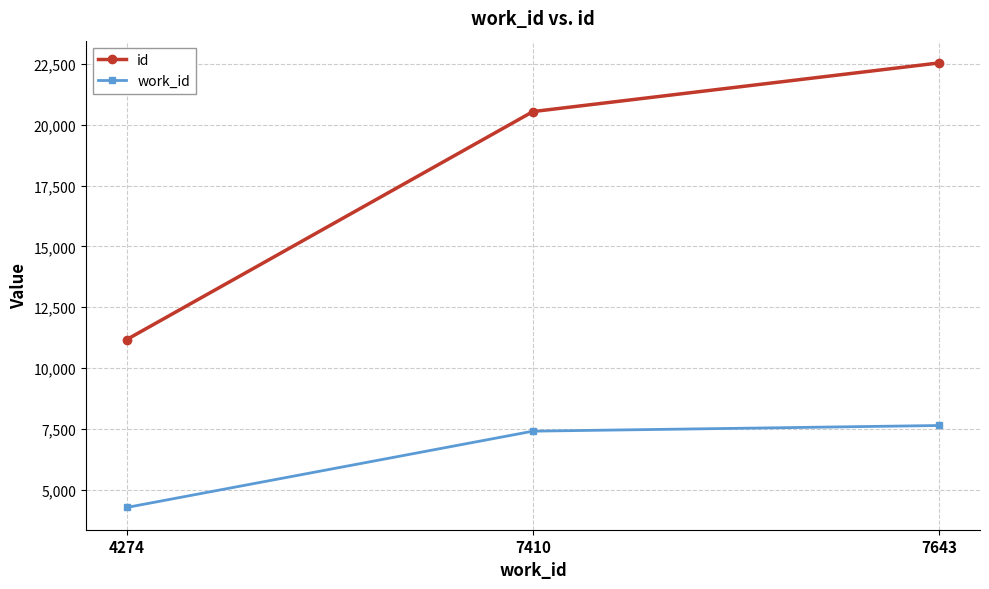

Rank the series by their average value, from highest to lowest.

id, work_id